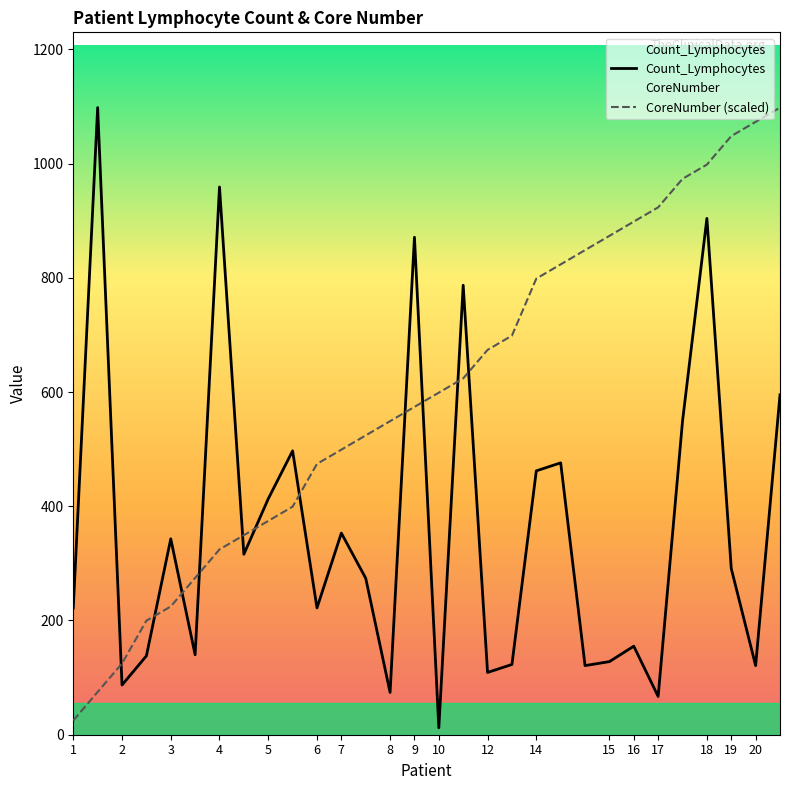

At 17, list the series in order from largest to smallest.

CoreNumber (scaled), Count_Lymphocytes